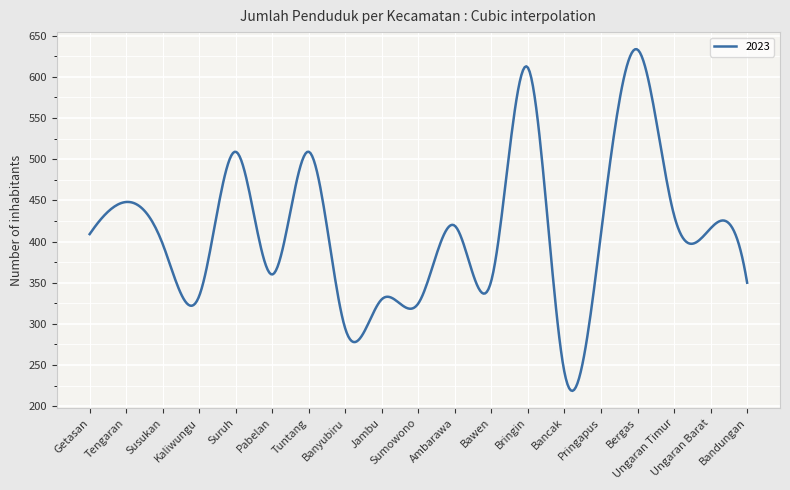

What is the greatest value displayed?

633.5